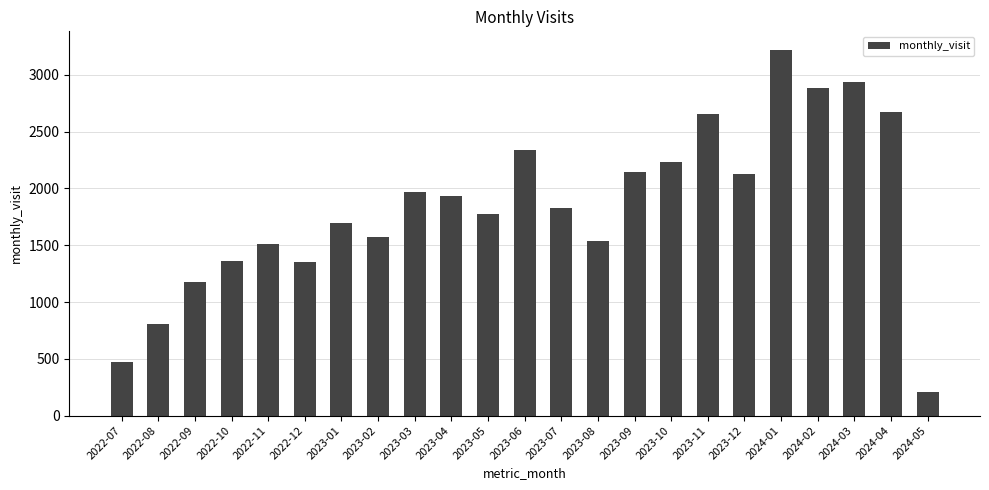

How many bars are there in total?

23